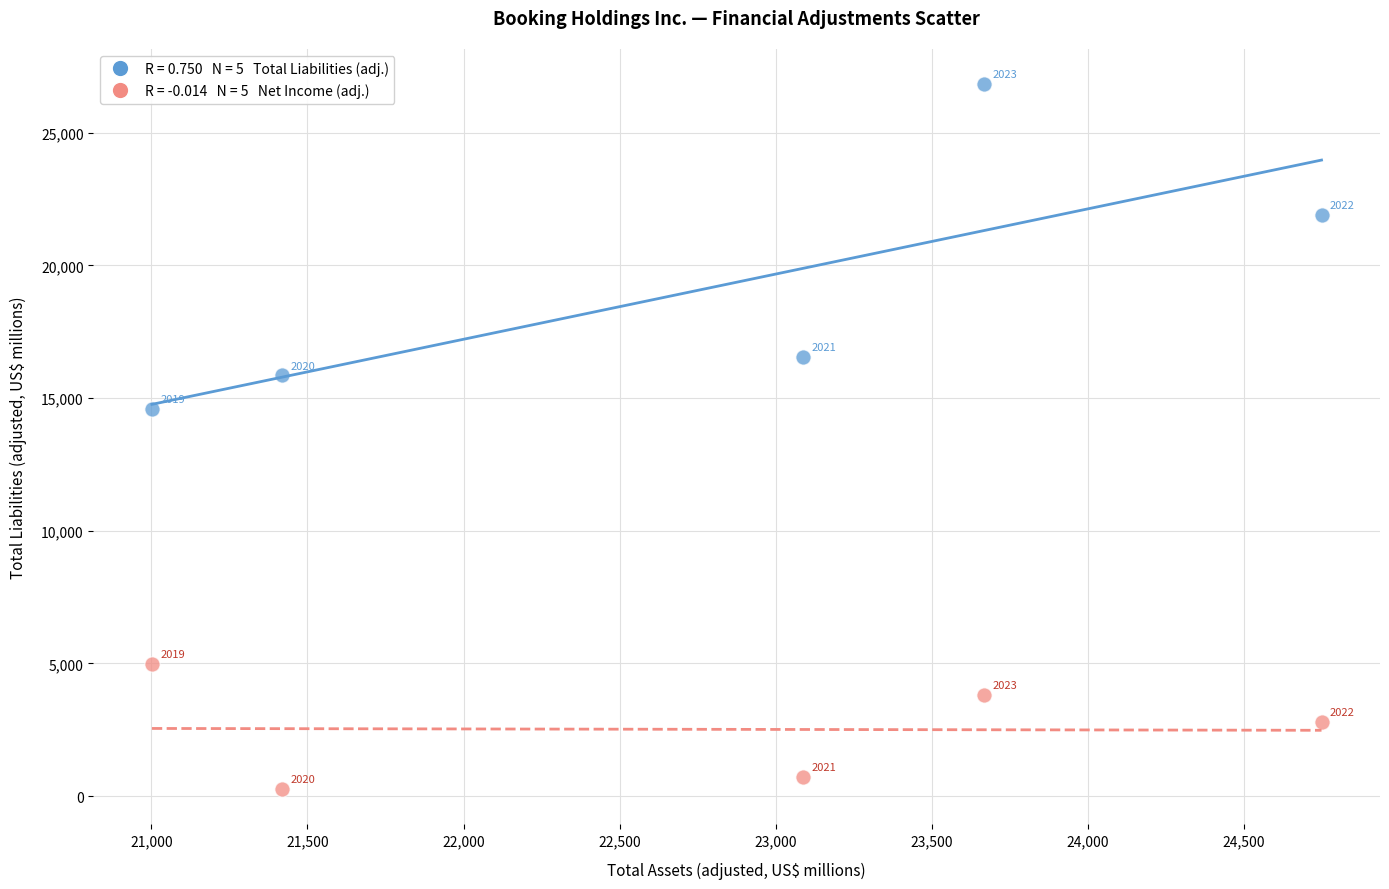

Across all series, what Y value is closest to 13550?

14593